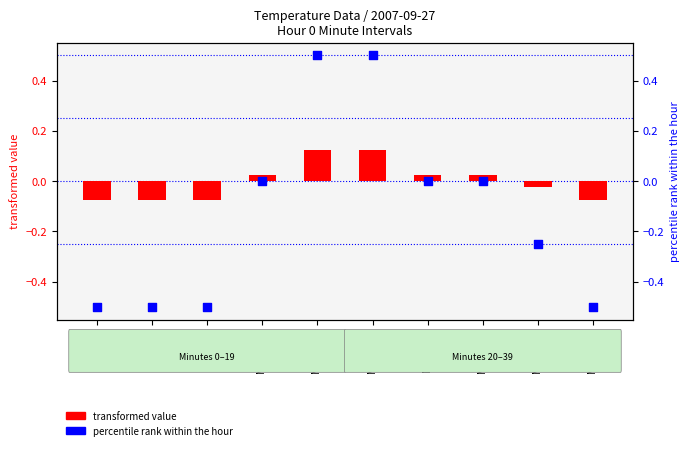

Is the value of transformed value at Min 12-15 greater than the value of percentile rank within the hour at Min 32-35?

Yes